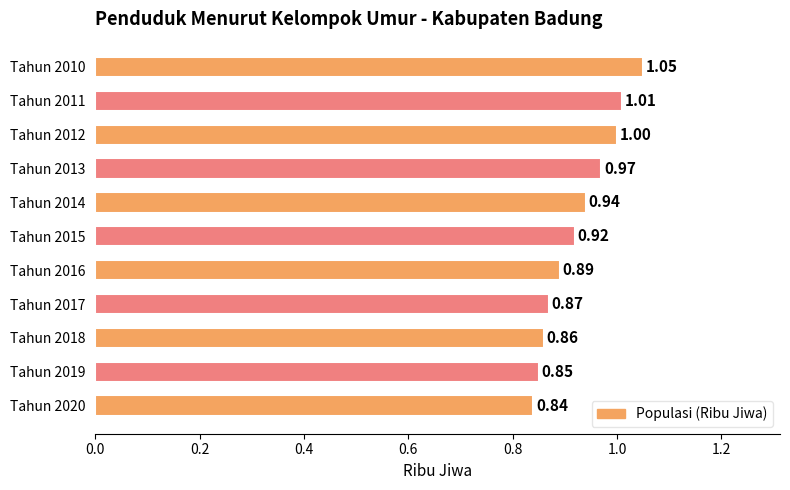

How many bars are there in total?

11